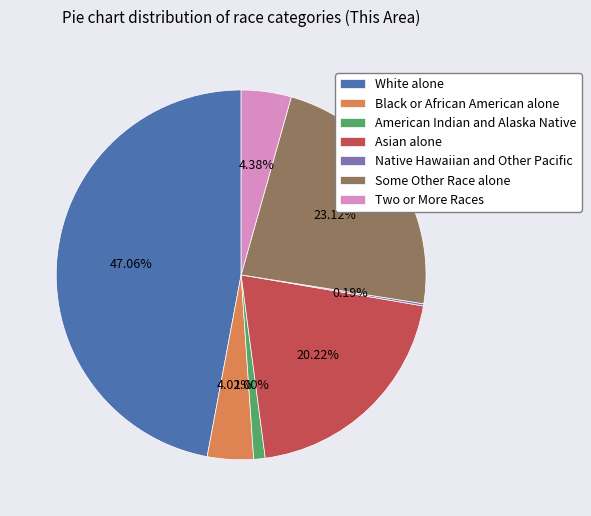

Which slice is the largest?

White alone